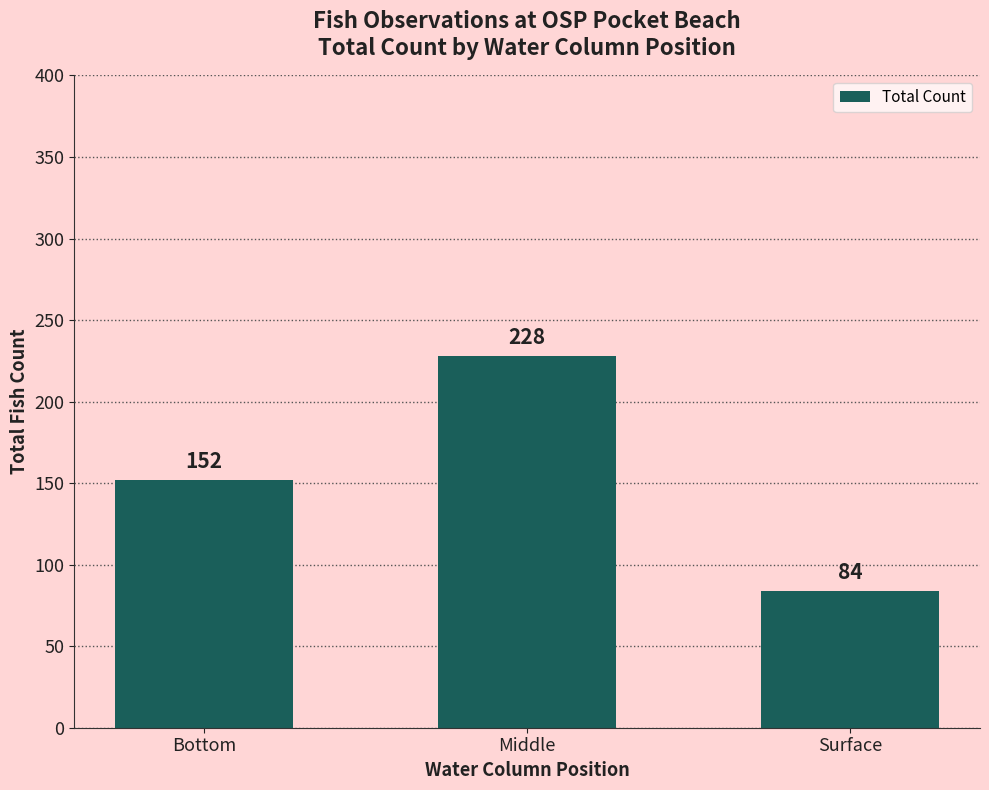

At which category does the chart reach its peak across all series?

Middle